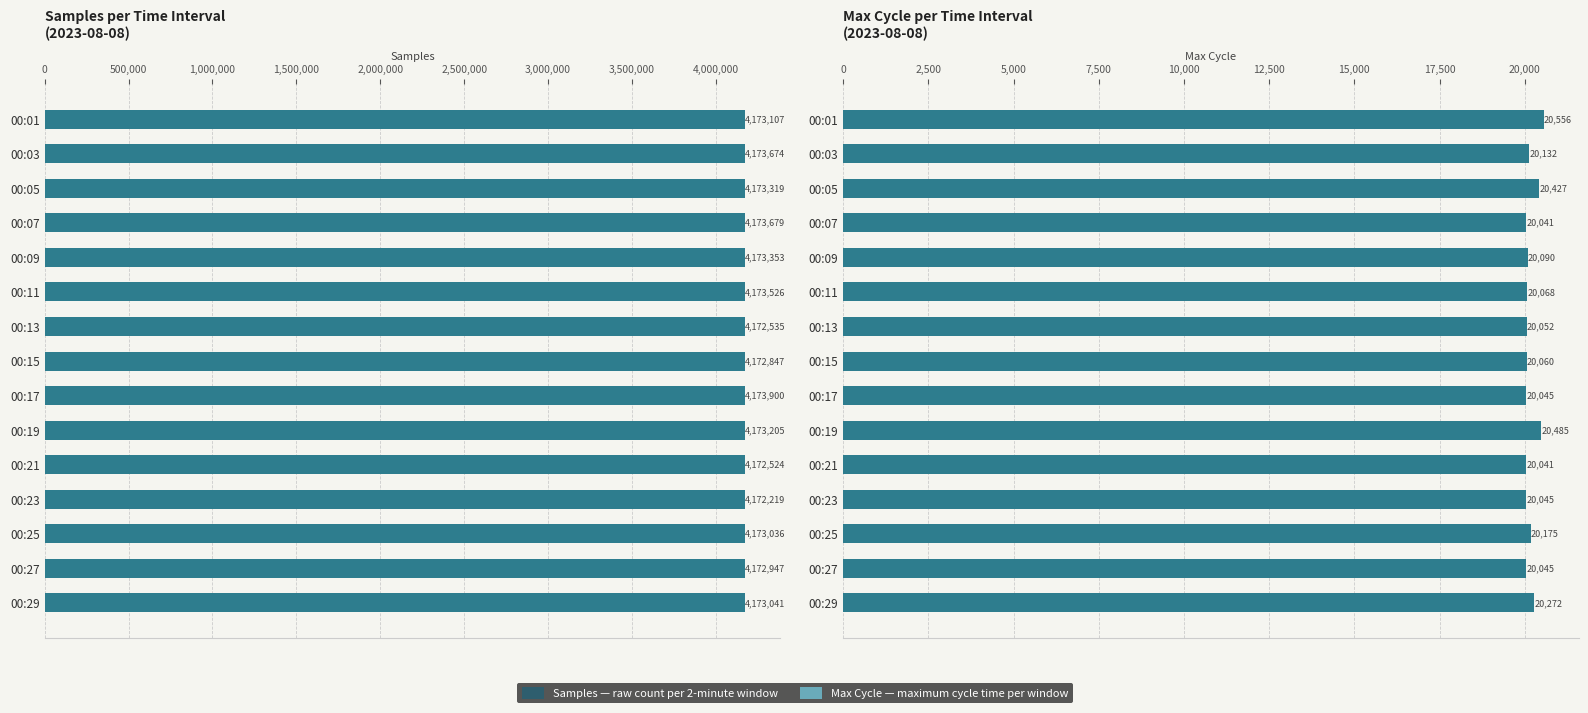

Reading left to right, list all the values displayed in this chart.

Samples: 4173107	4173674	4173319	4173679	4173353	4173526	4172535	4172847	4173900	4173205	4172524	4172219	4173036	4172947	4173041
Max_cycle: 20556	20132	20427	20041	20090	20068	20052	20060	20045	20485	20041	20045	20175	20045	20272